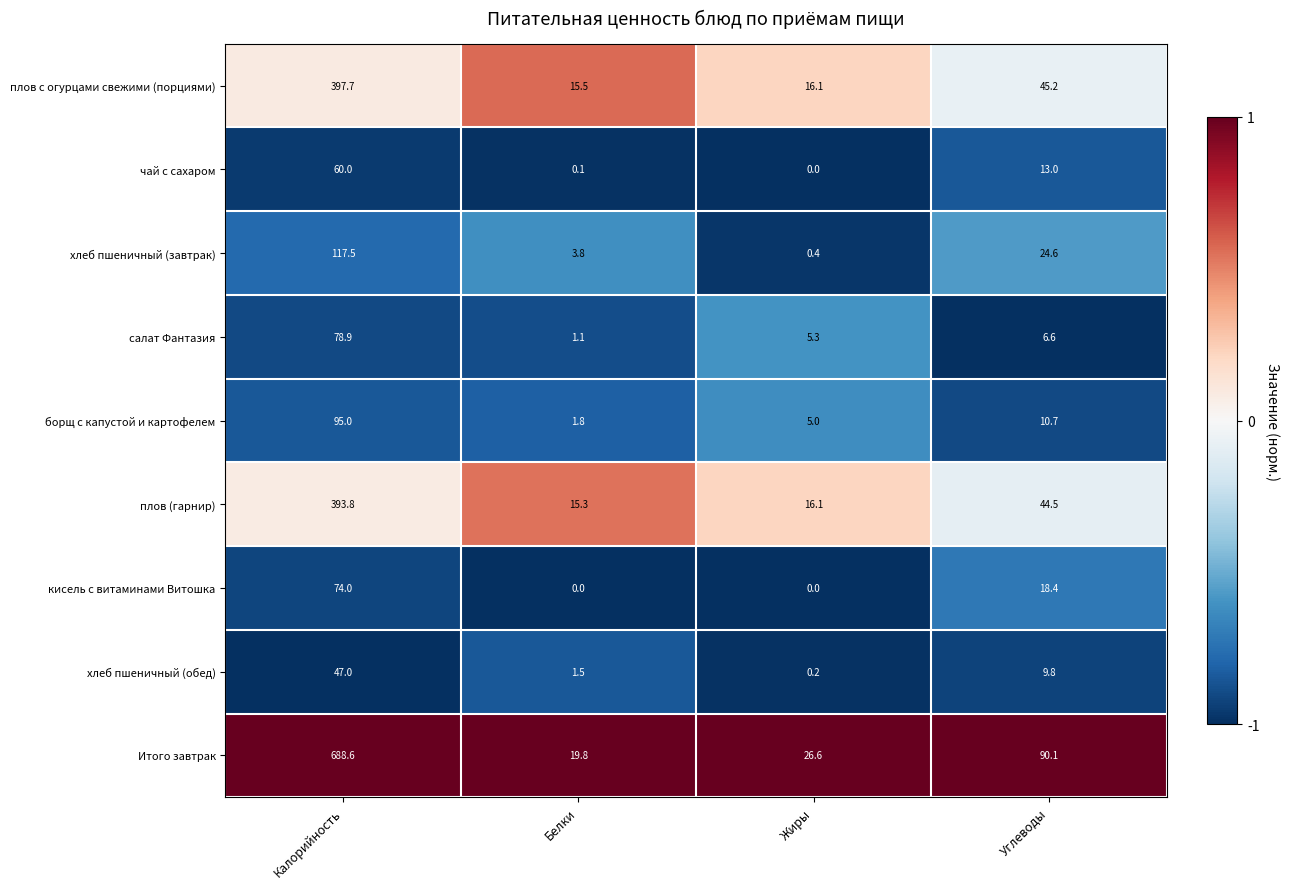

What is the difference between the плов с огурцами свежими (порциями) values at Жиры and Углеводы?

29.1